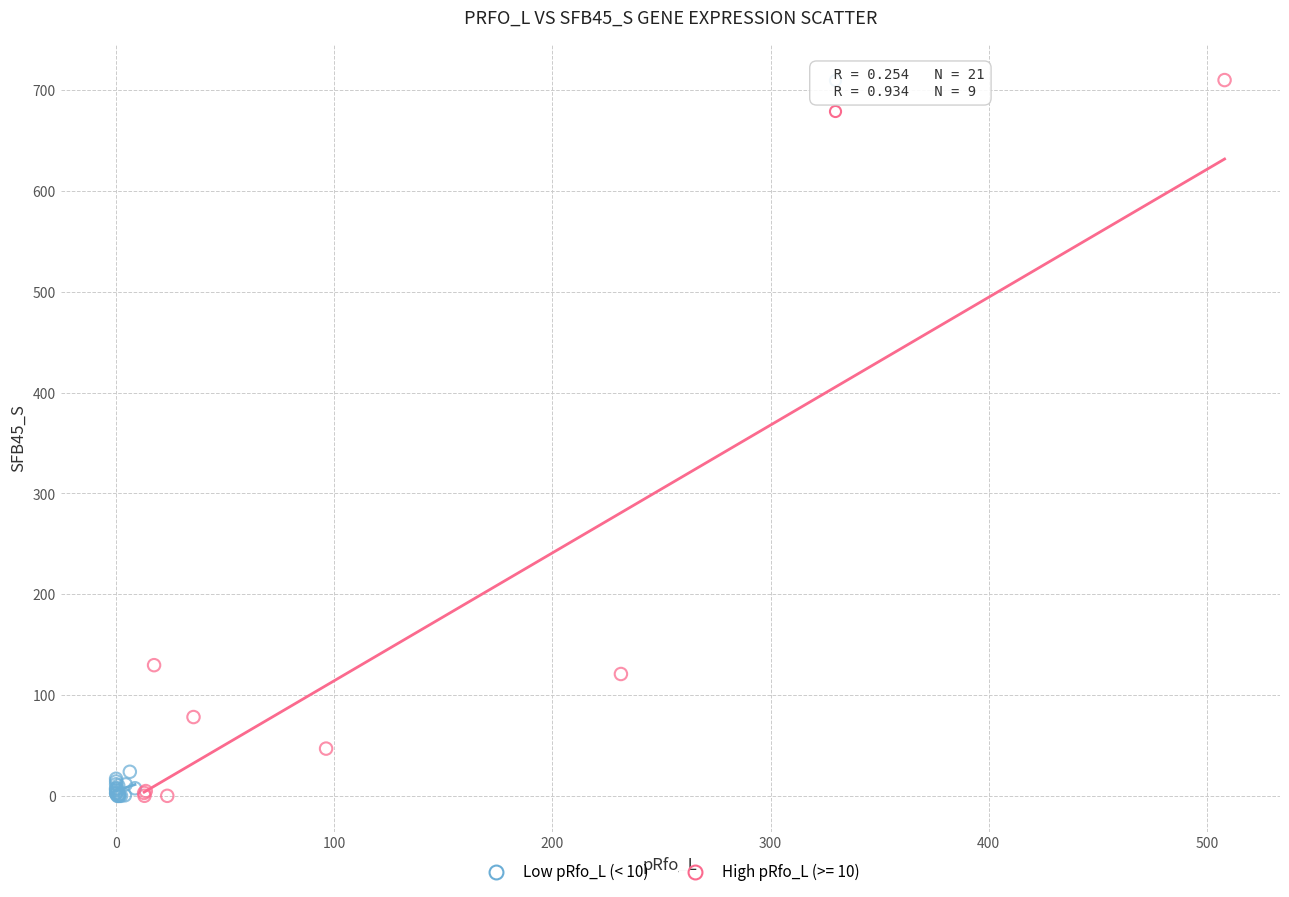

Which series contains the highest Y value?

High pRfo_L (>= 10)